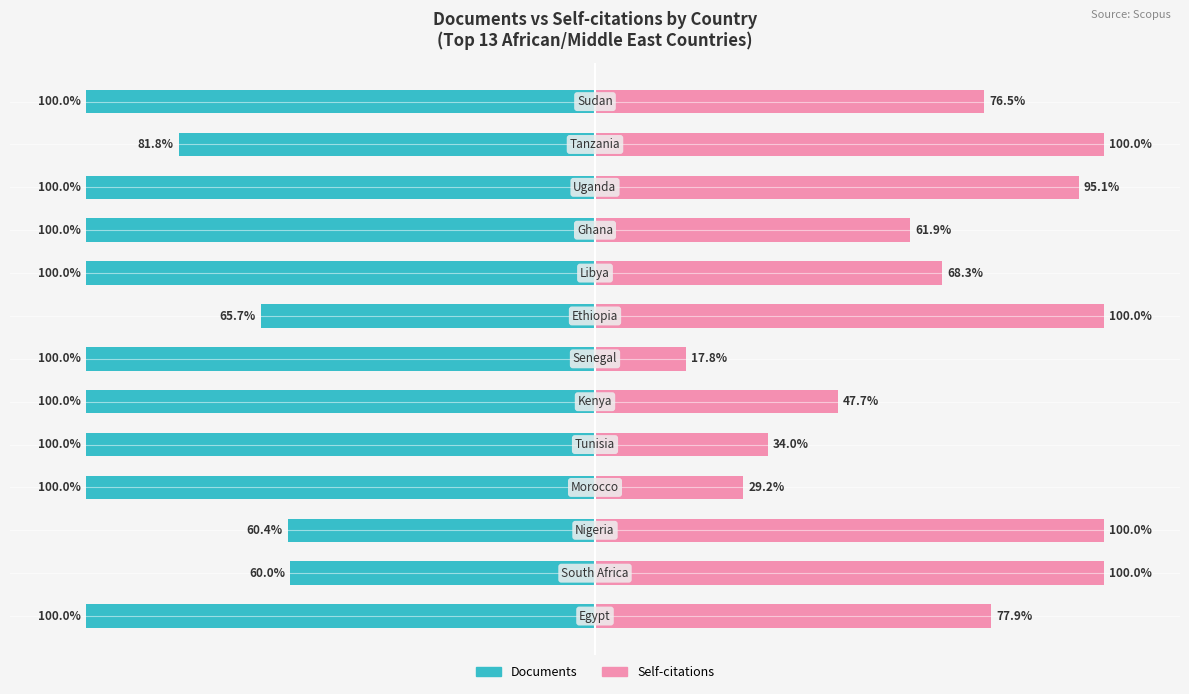

List the series in order of their peak value, highest first.

Self-citations, Documents